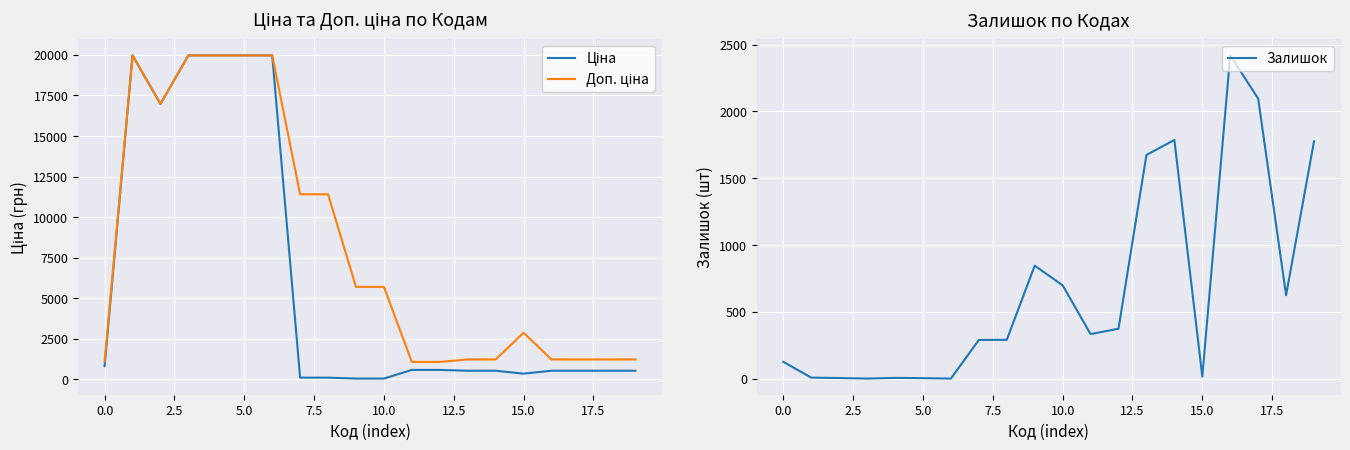

What is the highest value of the Залишок series?

2419